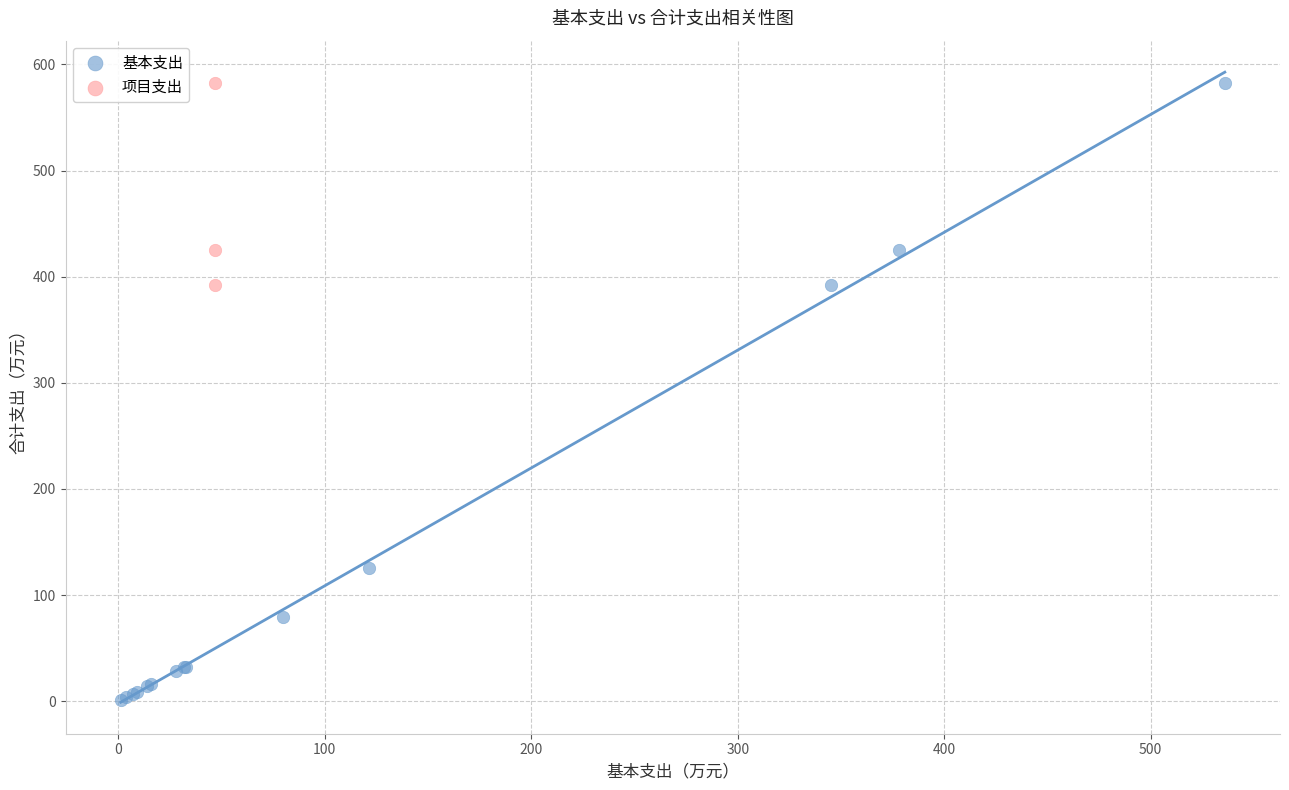

Which series has the largest Y range (max minus min)?

基本支出